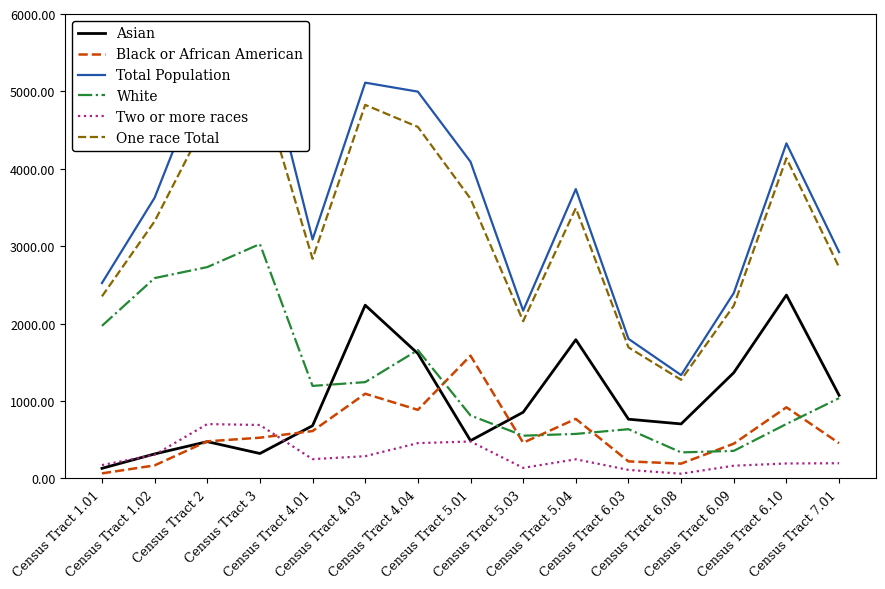

Reading right to left, what are all the values shown in this chart?

Asian: Census Tract 7.01=1074	Census Tract 6.10=2369	Census Tract 6.09=1366	Census Tract 6.08=704	Census Tract 6.03=765	Census Tract 5.04=1792	Census Tract 5.03=855	Census Tract 5.01=488	Census Tract 4.04=1613	Census Tract 4.03=2238	Census Tract 4.01=681	Census Tract 3=322	Census Tract 2=475	Census Tract 1.02=316	Census Tract 1.01=130
Black or African American: Census Tract 7.01=455	Census Tract 6.10=919	Census Tract 6.09=449	Census Tract 6.08=191	Census Tract 6.03=220	Census Tract 5.04=769	Census Tract 5.03=461	Census Tract 5.01=1586	Census Tract 4.04=886	Census Tract 4.03=1094	Census Tract 4.01=612	Census Tract 3=526	Census Tract 2=479	Census Tract 1.02=168	Census Tract 1.01=65
Total Population: Census Tract 7.01=2924	Census Tract 6.10=4329	Census Tract 6.09=2395	Census Tract 6.08=1335	Census Tract 6.03=1803	Census Tract 5.04=3738	Census Tract 5.03=2167	Census Tract 5.01=4091	Census Tract 4.04=4997	Census Tract 4.03=5113	Census Tract 4.01=3087	Census Tract 3=5802	Census Tract 2=5348	Census Tract 1.02=3626	Census Tract 1.01=2524
White: Census Tract 7.01=1037	Census Tract 6.10=703	Census Tract 6.09=356	Census Tract 6.08=336	Census Tract 6.03=636	Census Tract 5.04=575	Census Tract 5.03=552	Census Tract 5.01=813	Census Tract 4.04=1658	Census Tract 4.03=1244	Census Tract 4.01=1195	Census Tract 3=3028	Census Tract 2=2730	Census Tract 1.02=2588	Census Tract 1.01=1971
Two or more races: Census Tract 7.01=196	Census Tract 6.10=193	Census Tract 6.09=164	Census Tract 6.08=61	Census Tract 6.03=110	Census Tract 5.04=247	Census Tract 5.03=136	Census Tract 5.01=477	Census Tract 4.04=456	Census Tract 4.03=287	Census Tract 4.01=249	Census Tract 3=690	Census Tract 2=702	Census Tract 1.02=305	Census Tract 1.01=172
One race Total: Census Tract 7.01=2728	Census Tract 6.10=4136	Census Tract 6.09=2231	Census Tract 6.08=1274	Census Tract 6.03=1693	Census Tract 5.04=3491	Census Tract 5.03=2031	Census Tract 5.01=3614	Census Tract 4.04=4541	Census Tract 4.03=4826	Census Tract 4.01=2838	Census Tract 3=5112	Census Tract 2=4646	Census Tract 1.02=3321	Census Tract 1.01=2352